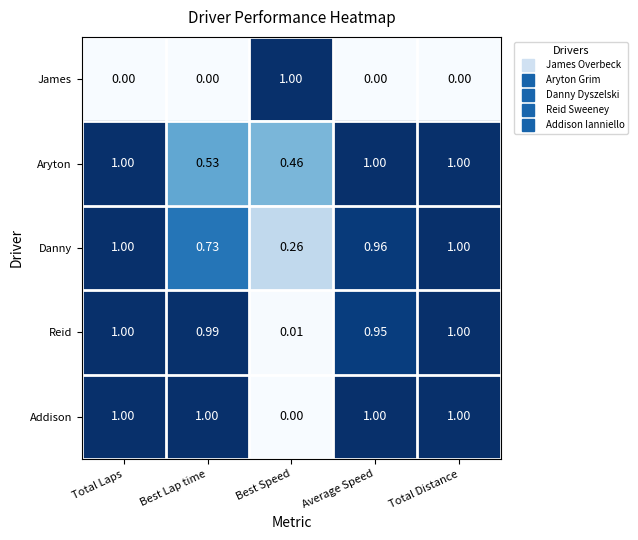

What is the total value across all series at Total Distance?

4.0